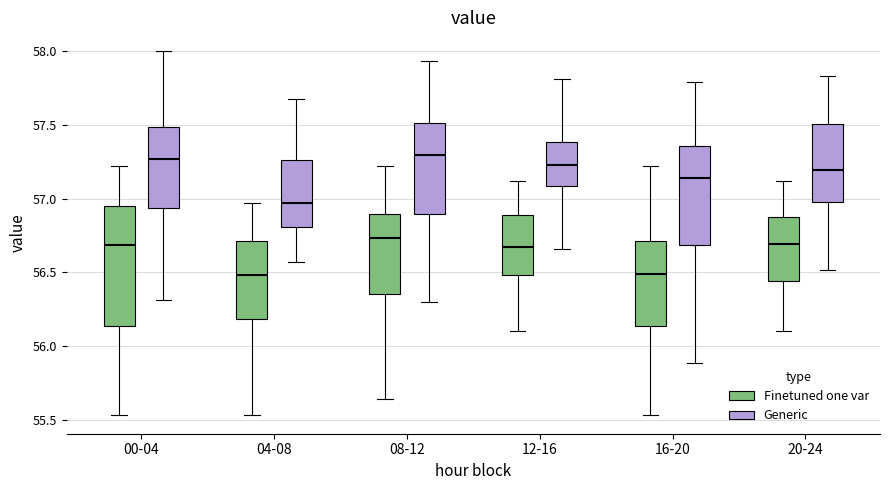

Reading left to right, read every box against the y-axis: the position of its median line, the range the box covers, and the ends of its whiskers. The values are not printed on the chart, so give them approximately, as read against the axis.

00-04 (Finetuned one var): median 56.70, box 56.15 to 56.95, whiskers 55.55 to 57.20
00-04 (Generic): median 57.25, box 56.95 to 57.50, whiskers 56.30 to 58.00
04-08 (Finetuned one var): median 56.50, box 56.20 to 56.70, whiskers 55.55 to 56.95
04-08 (Generic): median 56.95, box 56.80 to 57.25, whiskers 56.55 to 57.65
08-12 (Finetuned one var): median 56.75, box 56.35 to 56.90, whiskers 55.65 to 57.20
08-12 (Generic): median 57.30, box 56.90 to 57.50, whiskers 56.30 to 57.95
12-16 (Finetuned one var): median 56.65, box 56.50 to 56.90, whiskers 56.10 to 57.10
12-16 (Generic): median 57.25, box 57.10 to 57.40, whiskers 56.65 to 57.80
16-20 (Finetuned one var): median 56.50, box 56.15 to 56.70, whiskers 55.55 to 57.20
16-20 (Generic): median 57.15, box 56.70 to 57.35, whiskers 55.90 to 57.80
20-24 (Finetuned one var): median 56.70, box 56.45 to 56.85, whiskers 56.10 to 57.10
20-24 (Generic): median 57.20, box 57.00 to 57.50, whiskers 56.50 to 57.85